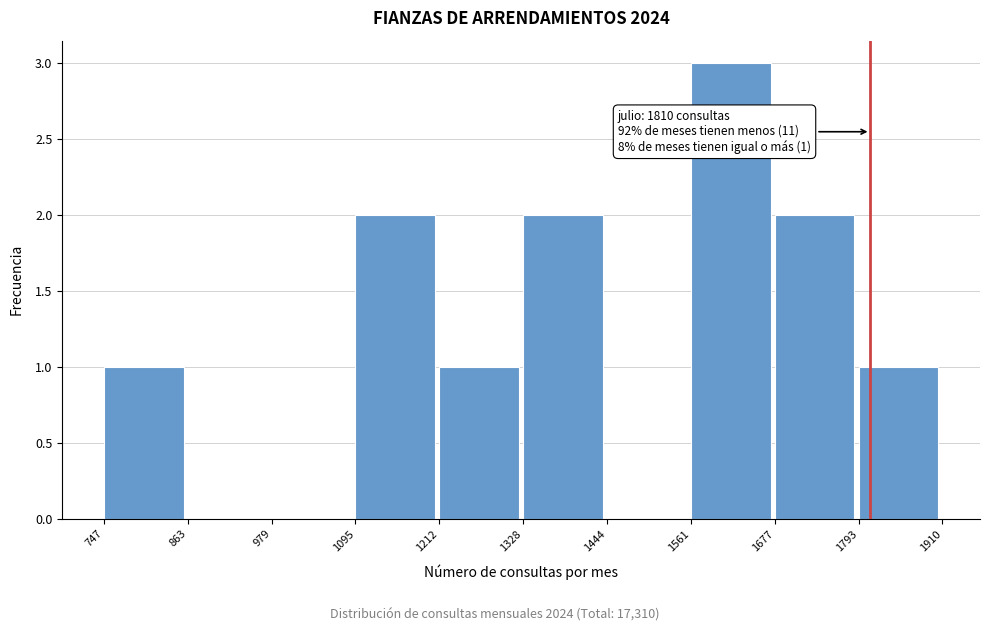

Over which range of the x-axis is the bar tallest?

1561 to 1677